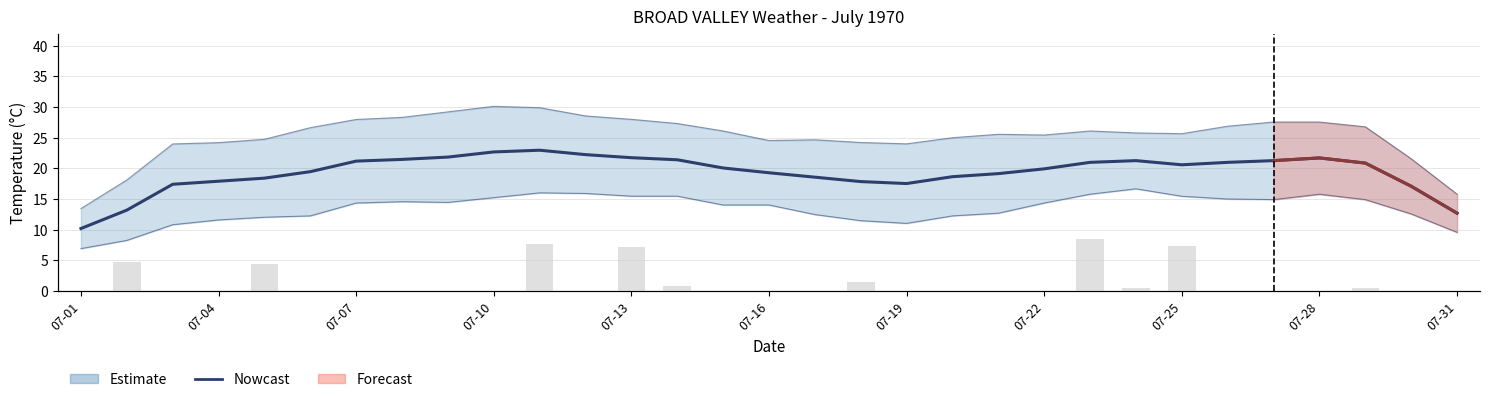

Reading left to right, transcribe all the data shown in this chart.

Nowcast: 10.2	13.2	17.4	17.9	18.4	19.5	21.2	21.5	21.8	22.7	23.0	22.2	21.7	21.4	20.1	19.3	18.6	17.8	17.5	18.6	19.1	19.9	21.0	21.3	20.6	21.0	21.3	21.7	20.9	17.1	12.7
Total Rain (mm): 0.0	7.4	0.0	0.0	6.9	0.0	0.0	0.0	0.0	0.0	11.9	0.0	11.2	1.3	0.0	0.0	0.0	2.3	0.0	0.0	0.0	0.0	13.2	0.8	11.4	0.0	0.0	0.0	0.8	0.0	0.0